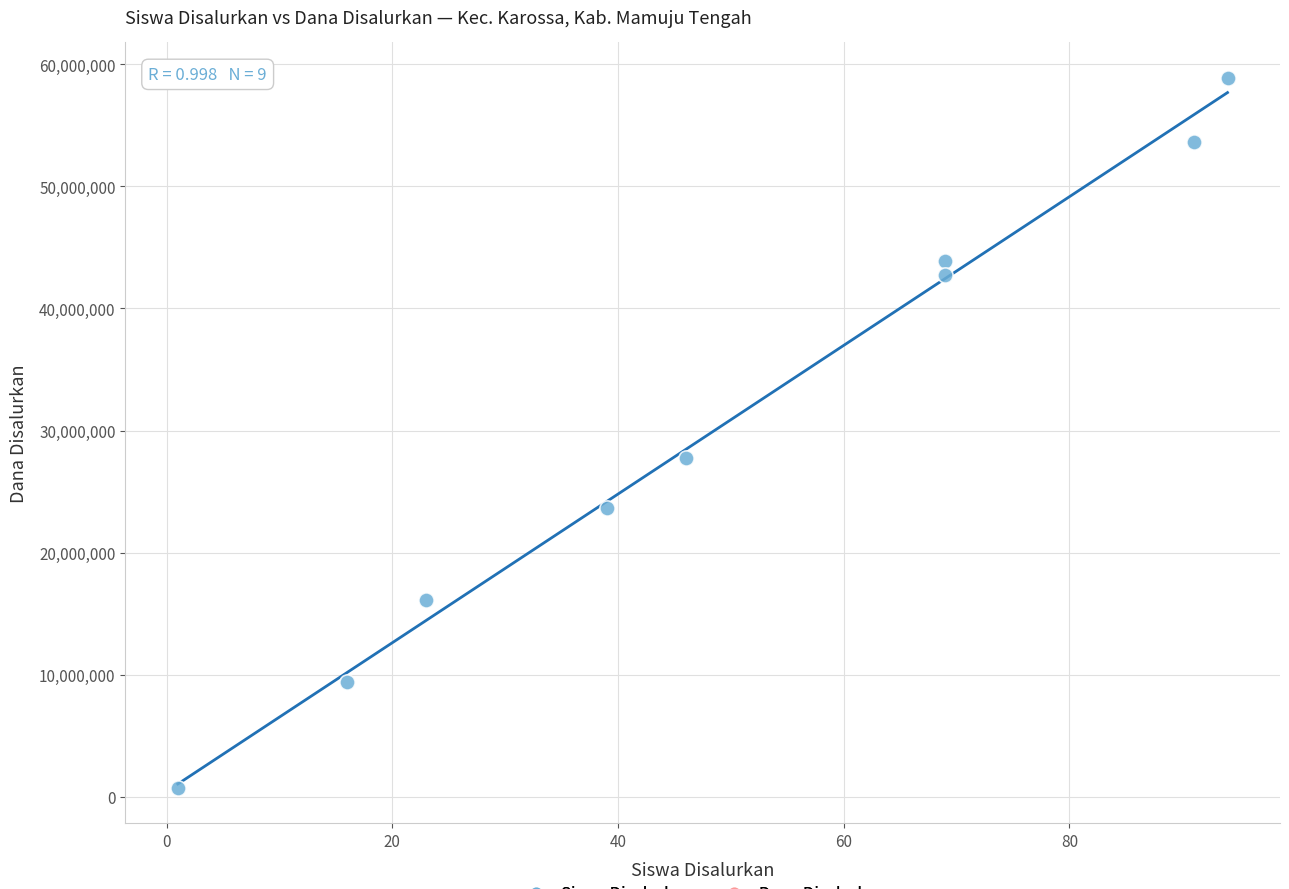

What is the range of X values (max minus min)?

93